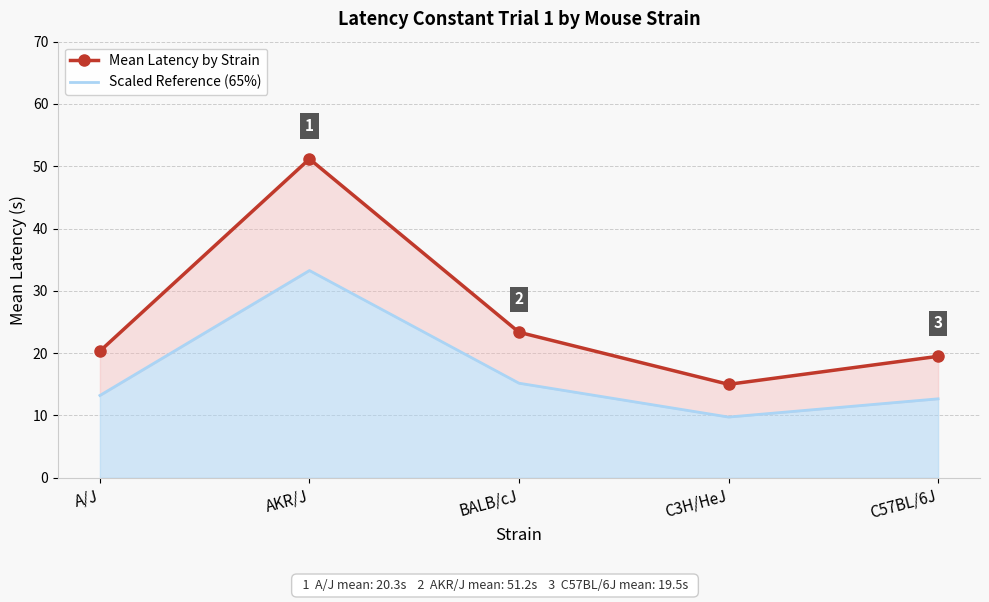

True or false: Mean Latency by Strain and Scaled Reference (65%) cross at least once.

False